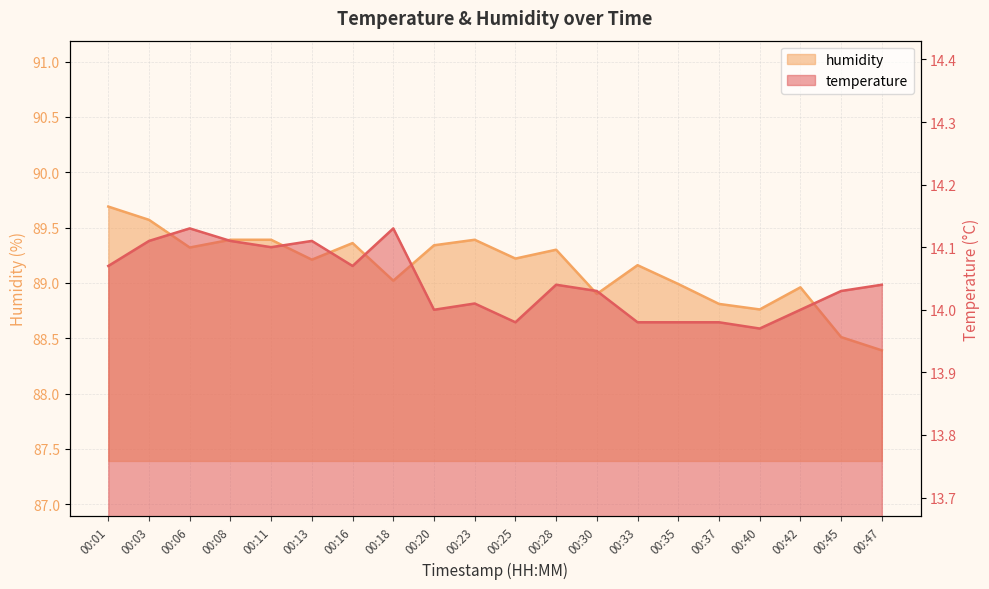

What is the sum of all temperature values?

280.9